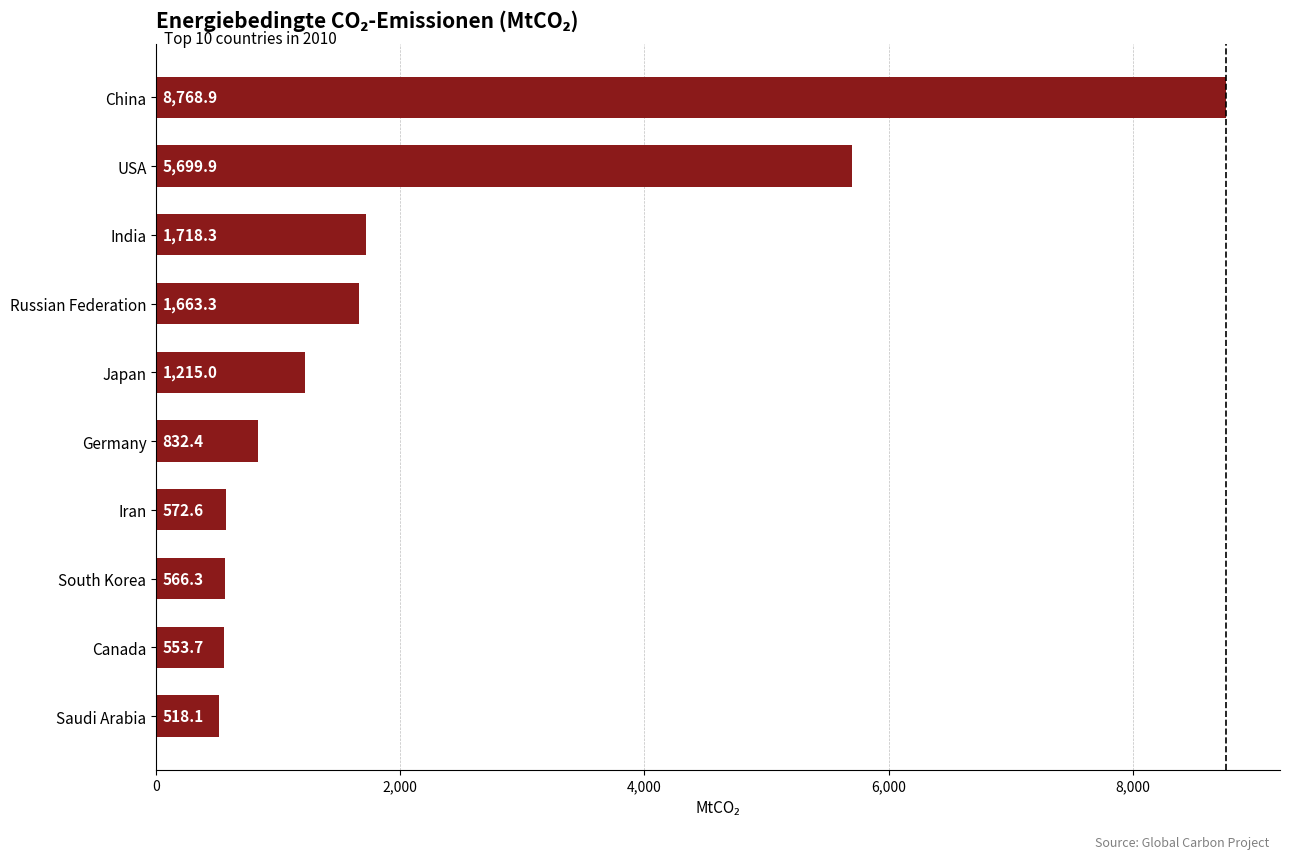

Reading top to bottom, list all the values displayed in this chart.

China=8768.9	USA=5699.9	India=1718.3	Russian Federation=1663.3	Japan=1215.0	Germany=832.4	Iran=572.6	South Korea=566.3	Canada=553.7	Saudi Arabia=518.1